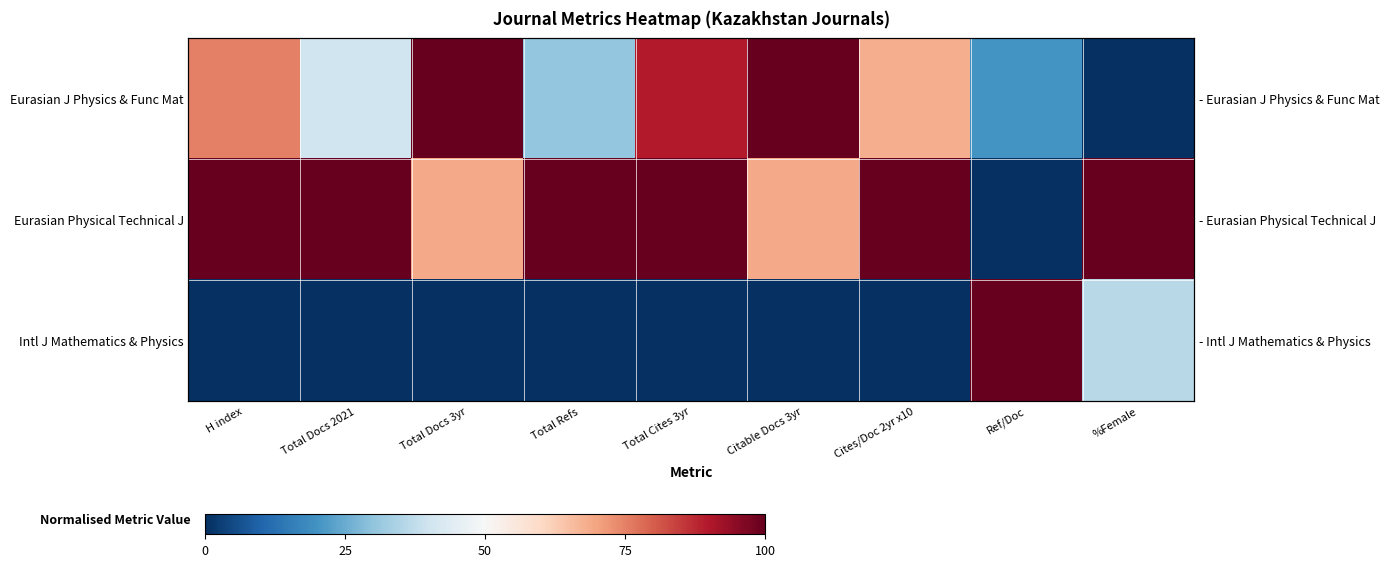

What is the total value across all series at Total Docs 2021?

140.0